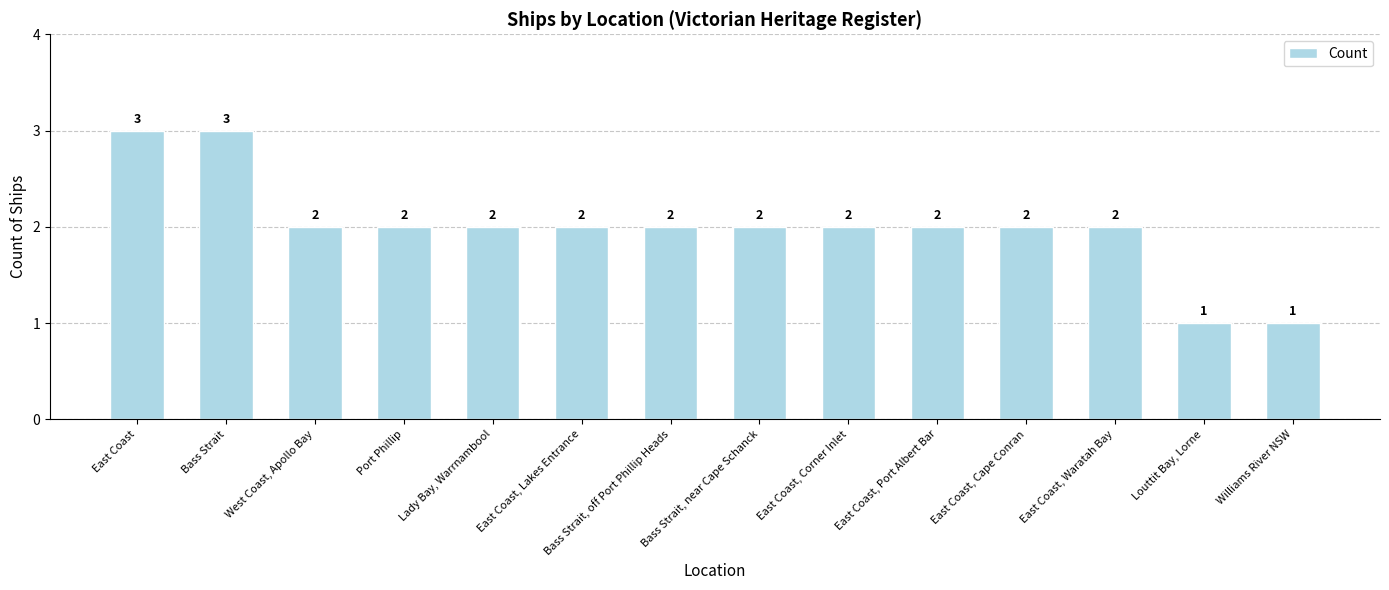

Count the number of data series in this chart.

1